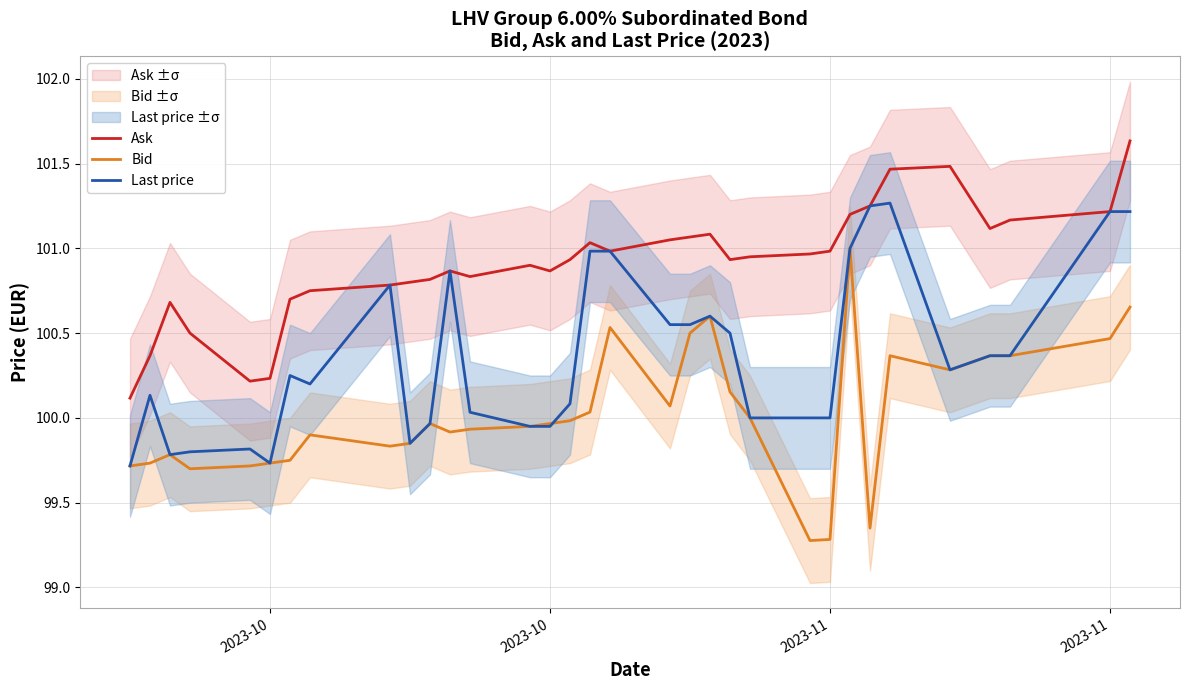

At which label is Bid closest to 100?

22